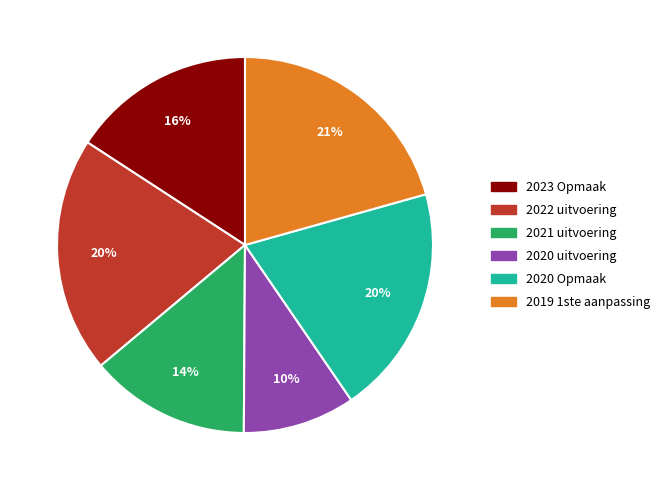

Does 2022 uitvoering represent more than half of the total?

No